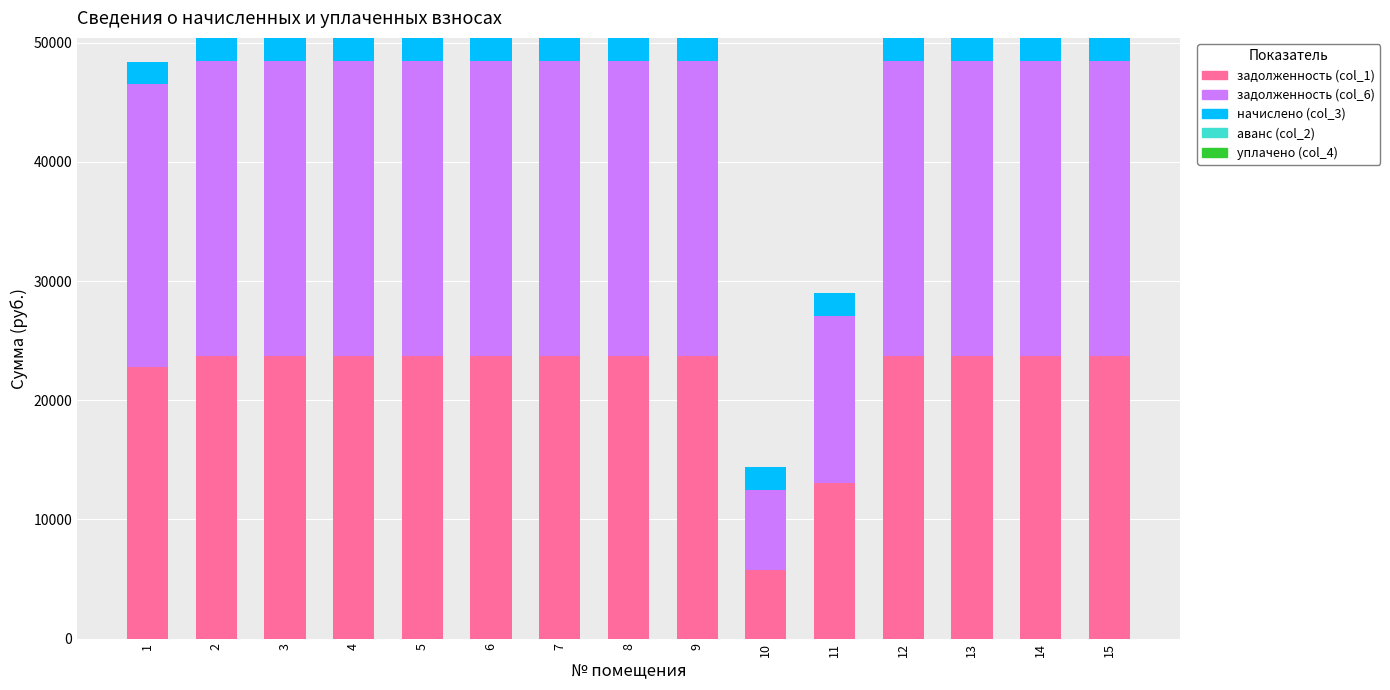

What is the total value across all series at 2?

50403.0